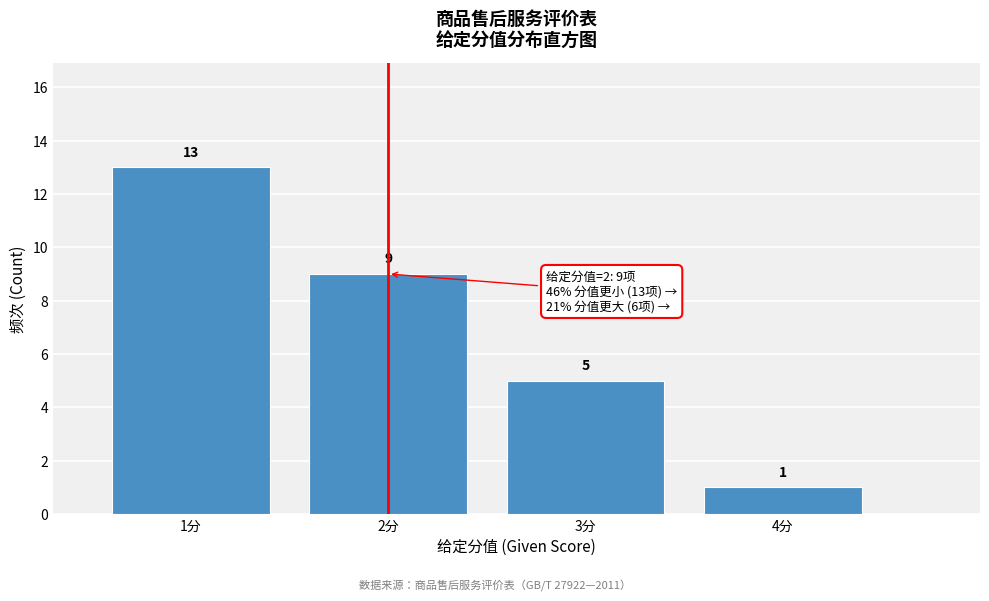

Which range on the x-axis has the tallest bar?

0.5 to 1.5